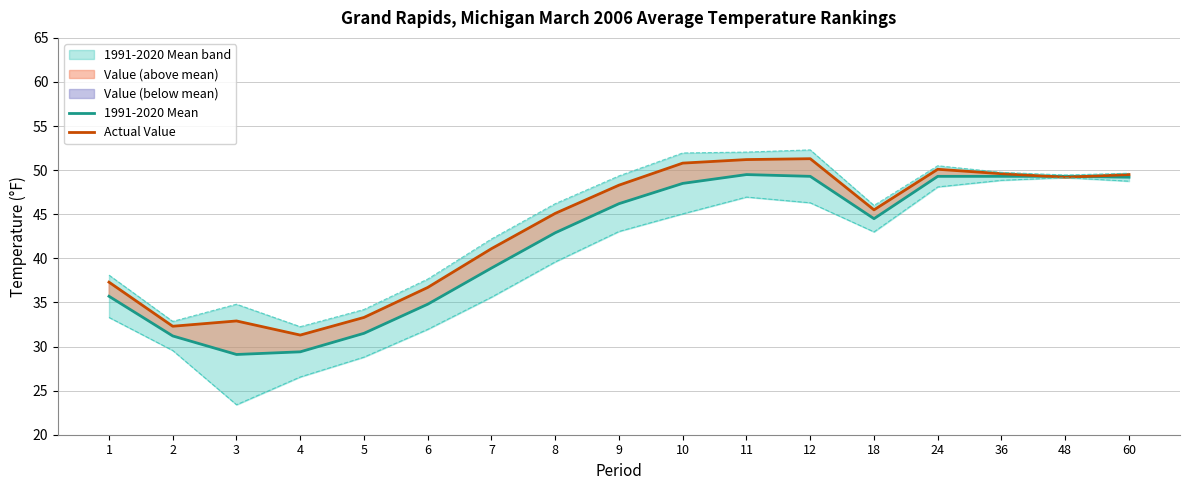

At which category does Actual Value reach its first local peak?

3